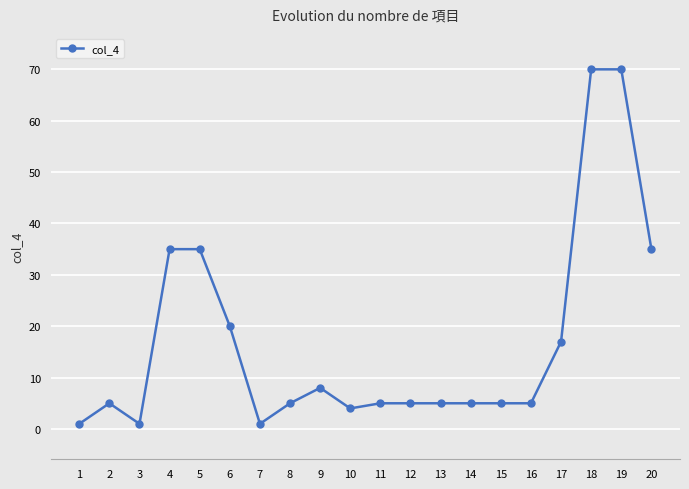

What is the difference between the maximum and minimum values?

69